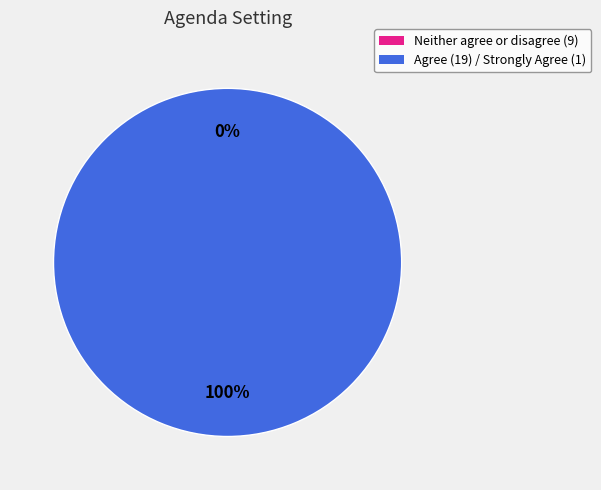

How many slices are in this pie chart?

2